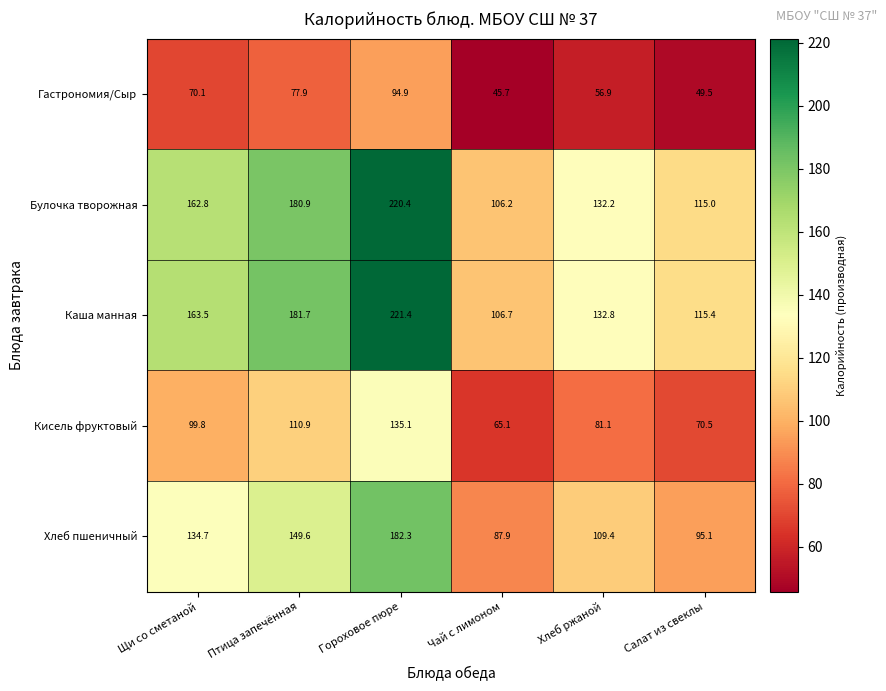

Rank the series by their maximum value, from highest to lowest.

Каша манная, Булочка творожная, Хлеб пшеничный, Кисель фруктовый, Гастрономия/Сыр